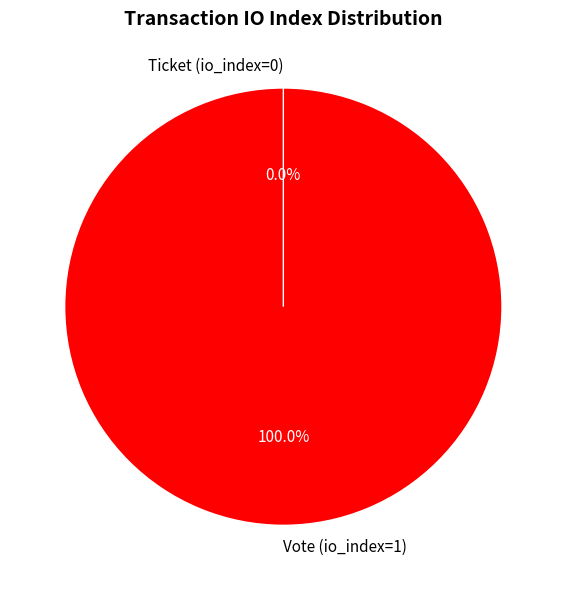

The Vote (io_index=1) slice represents 100% of the pie. True or false?

True